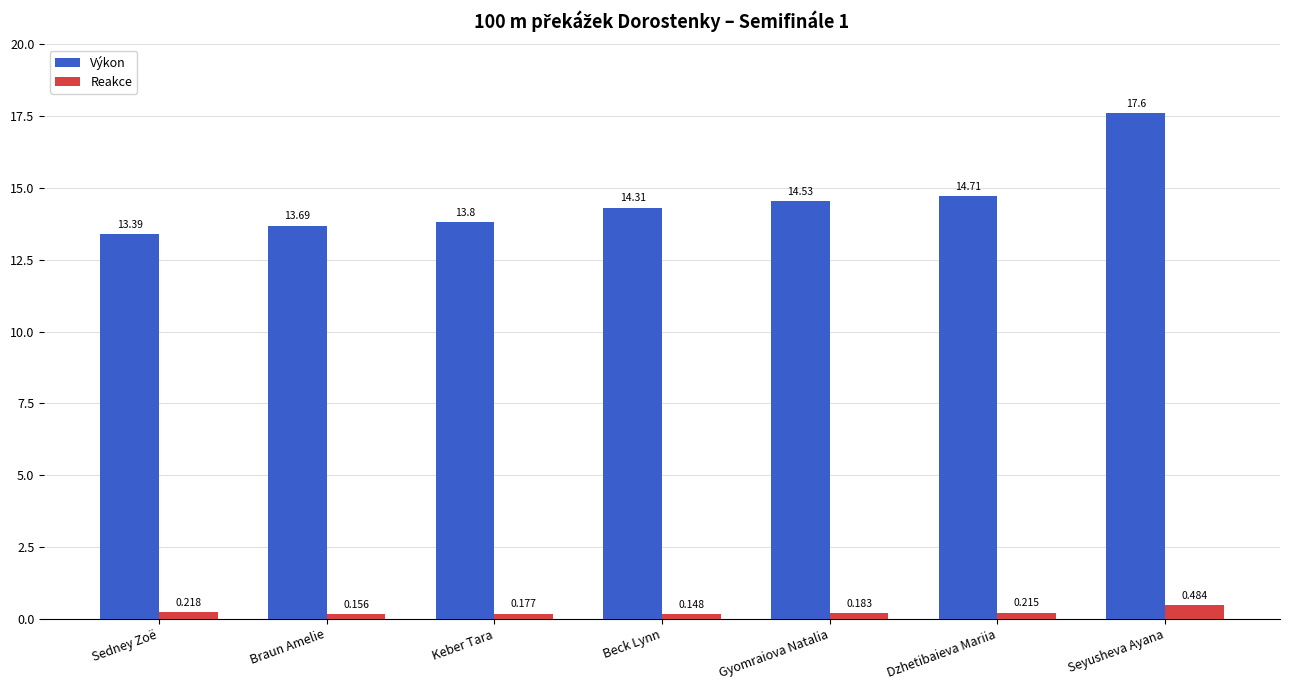

What is the difference between the Výkon values at Gyomraiova Natalia and Keber Tara?

0.7